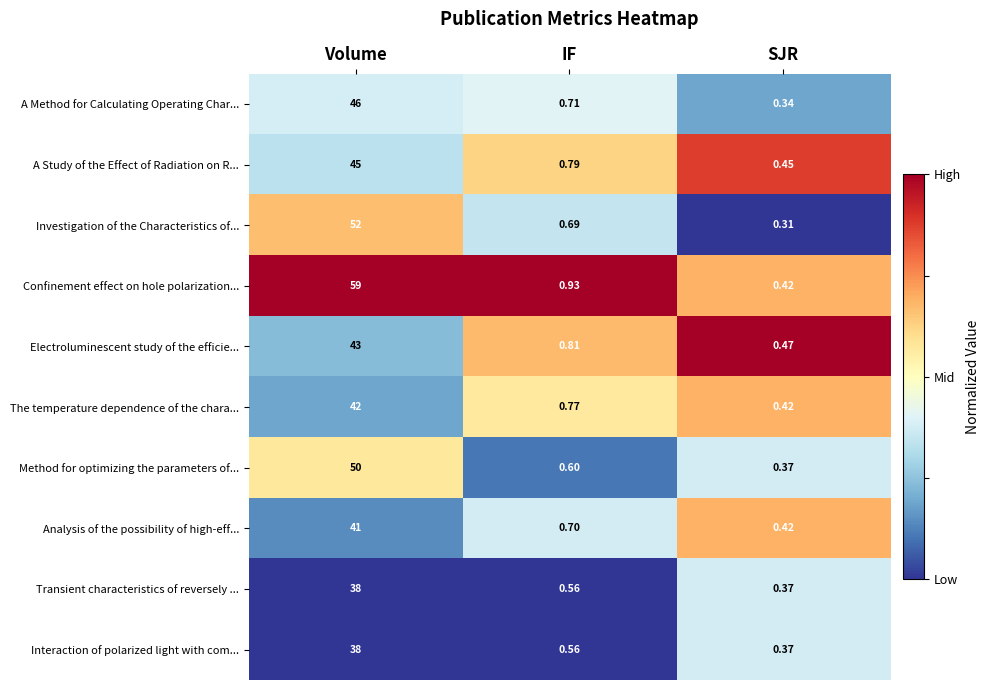

Which series has the largest range (max minus min)?

Confinement effect on hole polarization...